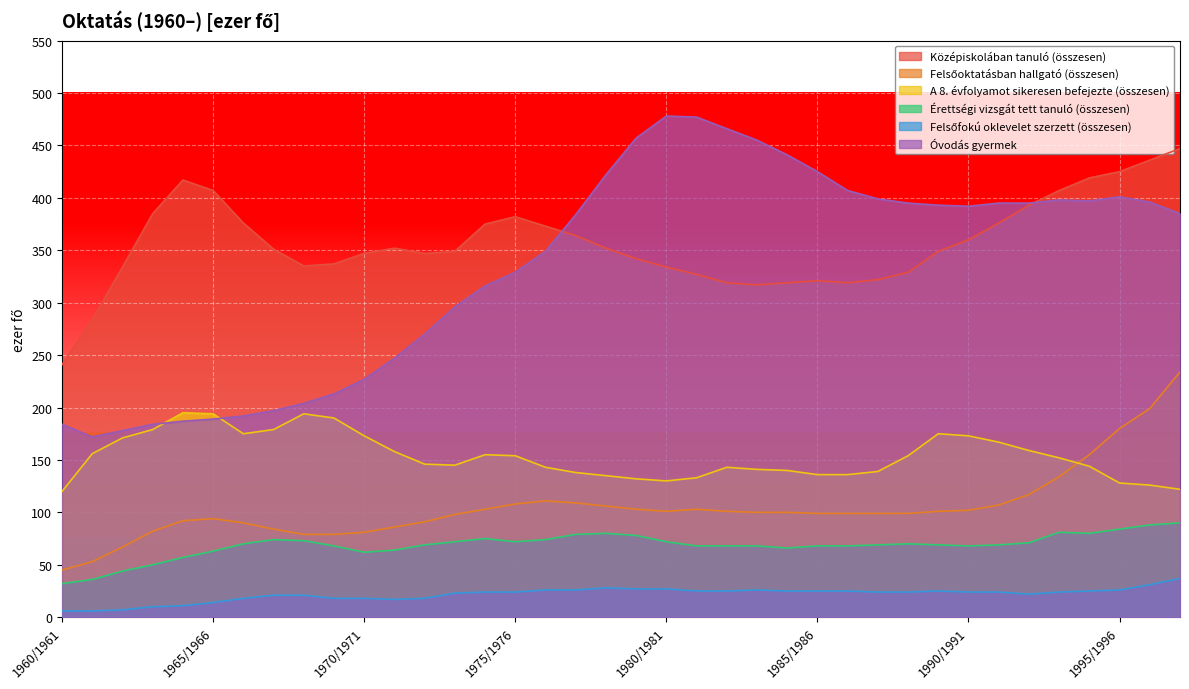

Reading right to left, transcribe all the data shown in this chart.

Középiskolában tanuló (összesen): 447	436	425	419	407	393	376	360	349	329	322	319	321	319	317	319	327	334	342	352	364	373	382	375	349	347	352	347	337	335	351	376	407	417	385	334	284	241
Felsőoktatásban hallgató (összesen): 234	199	180	155	134	117	107	102	101	99	99	99	99	100	100	101	103	101	103	106	109	111	108	103	98	91	86	81	79	79	84	90	94	92	82	67	53	45
A 8. évfolyamot sikeresen befejezte (összesen): 122	126	128	144	152	159	167	173	175	154	139	136	136	140	141	143	133	130	132	135	138	143	154	155	145	146	158	173	190	194	179	175	194	195	179	171	156	120
Érettségi vizsgát tett tanuló (összesen): 90	88	84	80	81	71	69	68	69	70	69	68	68	66	68	68	68	72	78	80	79	74	72	75	72	69	64	62	68	73	74	70	63	57	50	44	36	32
Felsőfokú oklevelet szerzett (összesen): 37	31	26	25	24	22	24	24	25	24	24	25	25	25	26	25	25	27	27	28	26	26	24	24	23	18	17	18	18	21	21	18	14	11	10	7	6	6
Óvodás gyermek: 385	396	401	397	398	395	395	392	393	395	399	407	425	441	455	466	477	478	457	422	384	349	329	316	296	270	247	227	213	204	197	192	189	187	184	178	172	184